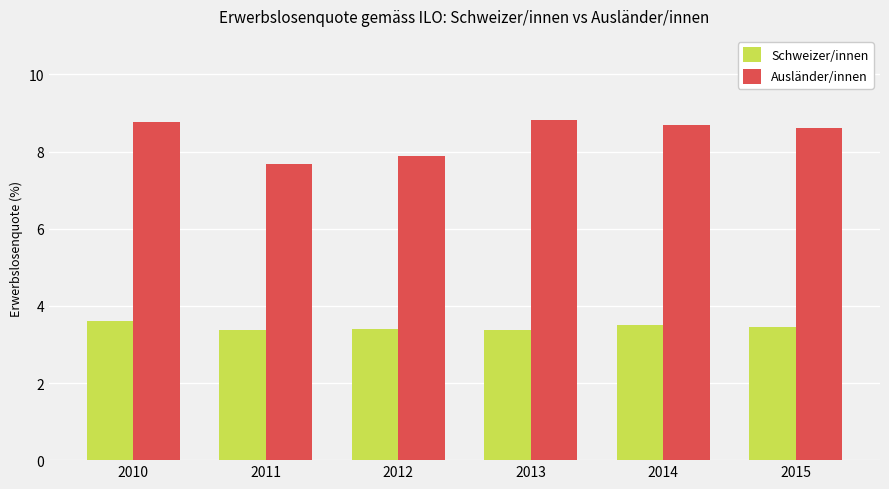

Is it true that Ausländer/innen equals 7.9 at 2012?

True